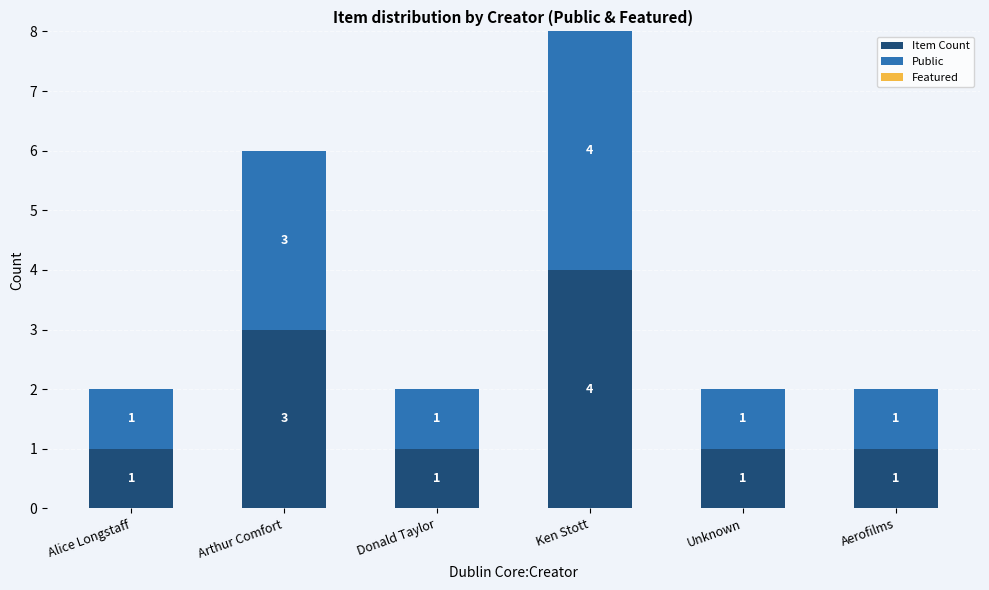

What is the maximum value for Item Count?

4